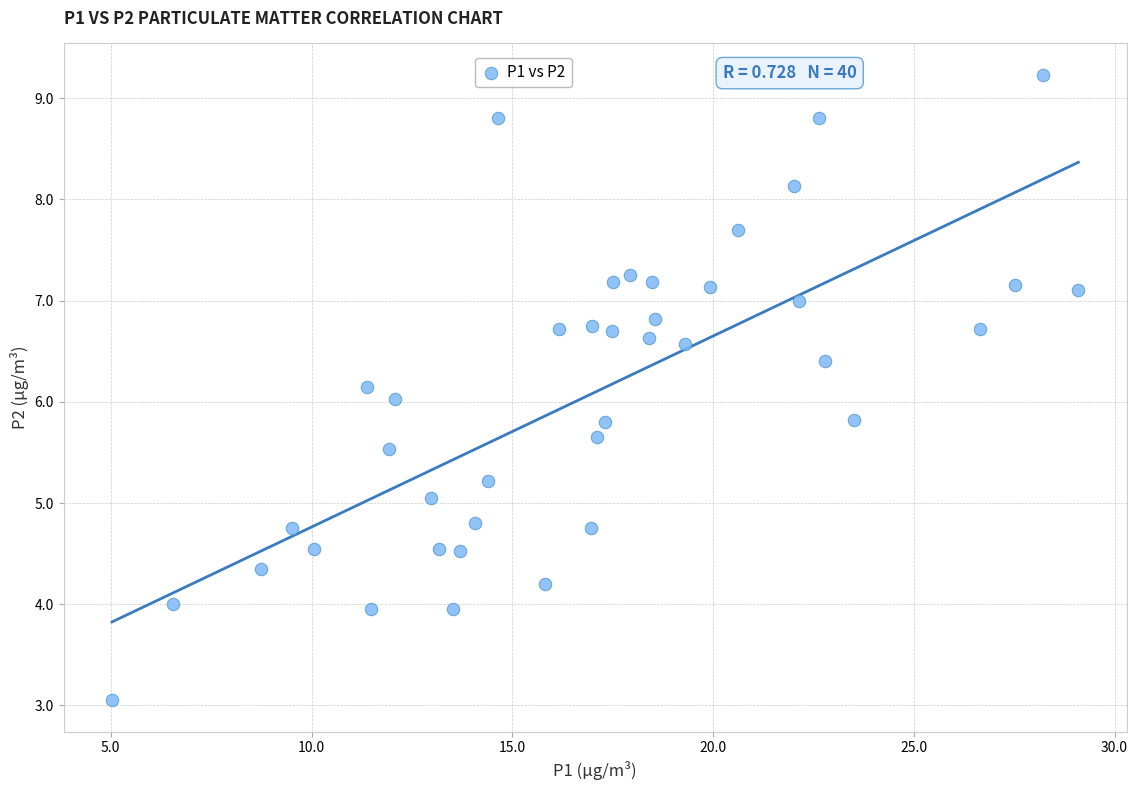

What is the range of Y values (max minus min)?

6.2